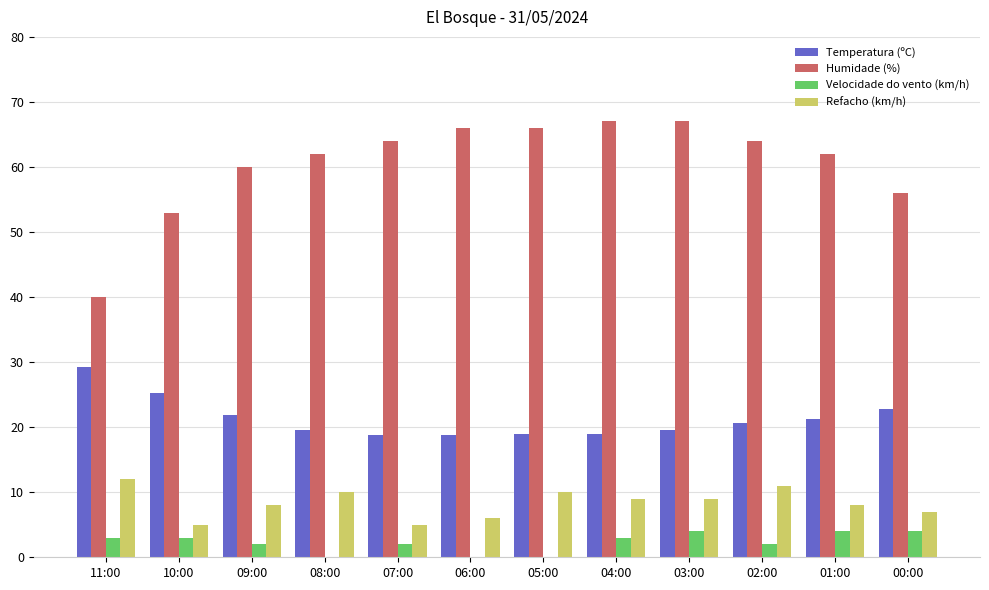

Is it true that Temperatura (ºC) equals 19.0 at 05:00?

True